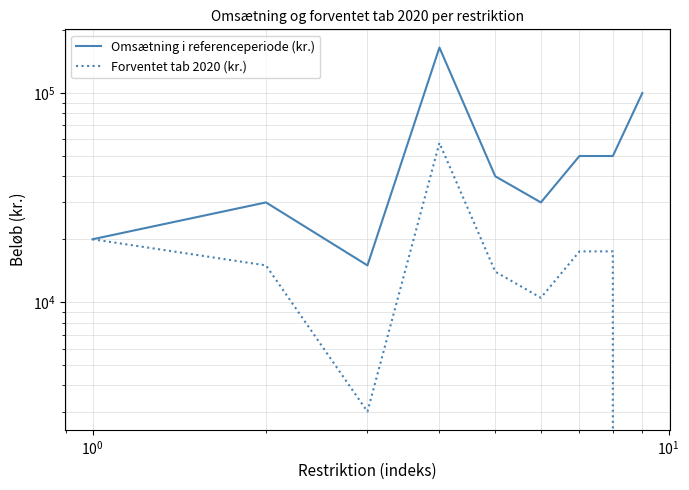

What is the maximum value for Omsætning i referenceperiode (kr.)?

165000